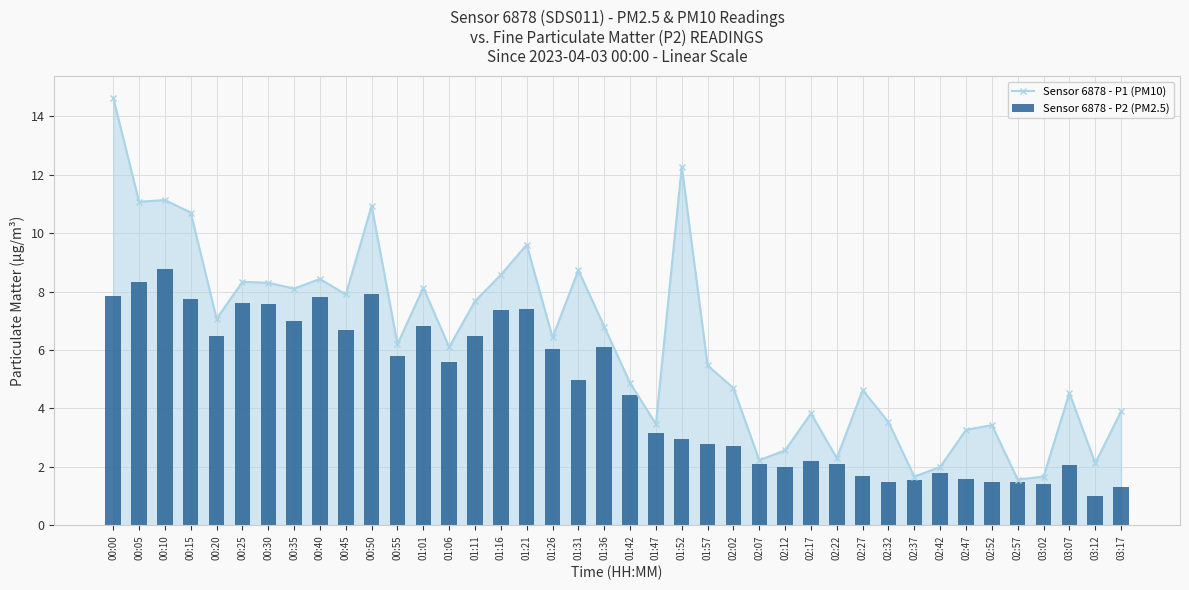

What is the maximum value for Sensor 6878 - P1 (PM10)?

14.6